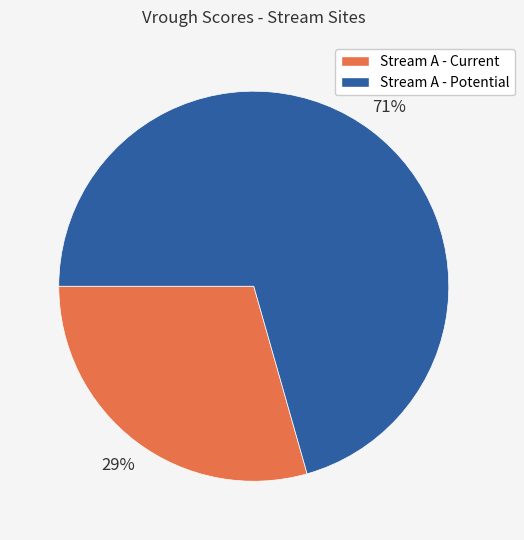

To the nearest percent, what portion does Stream A - Potential represent?

71%